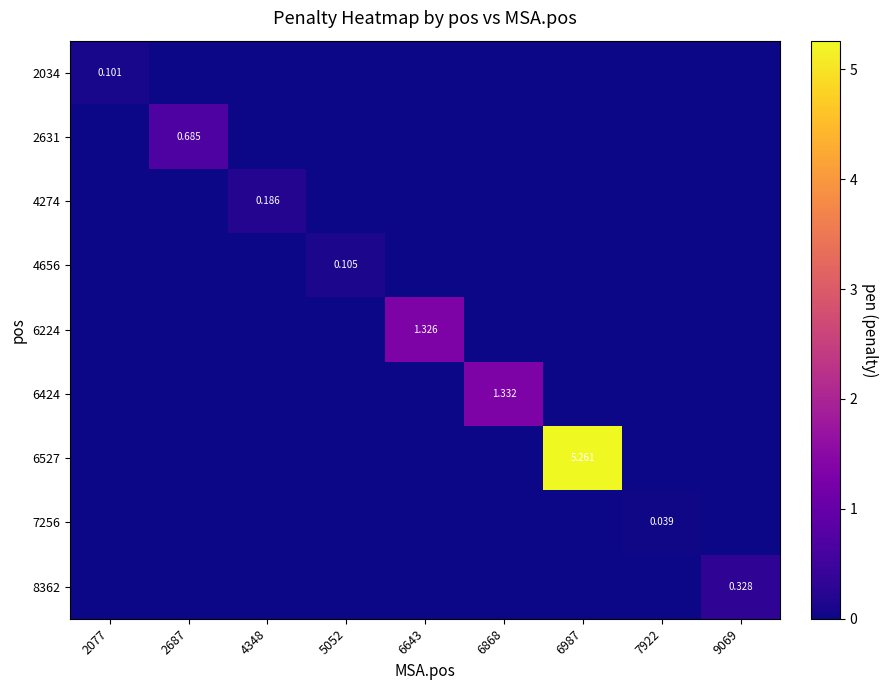

Where is 2631 nearest to the value 0?

2077